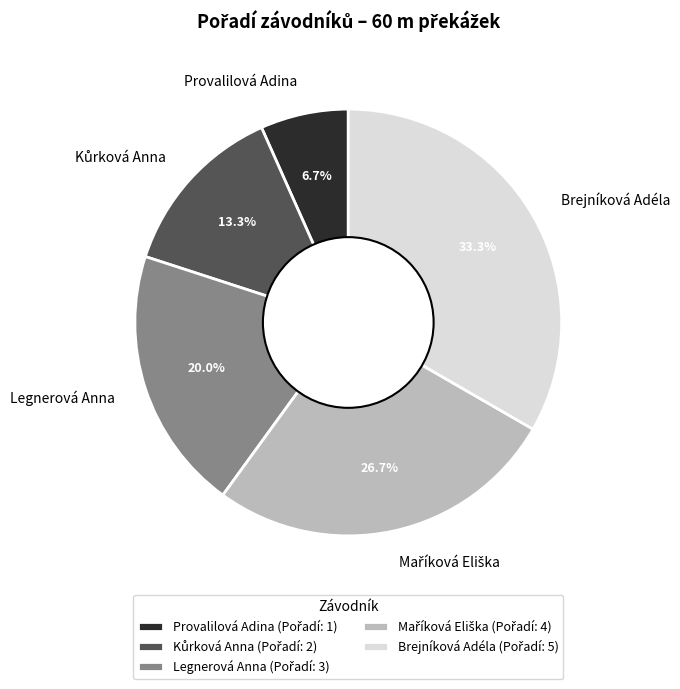

How much of the chart is everything except Provalilová Adina?

93.3%